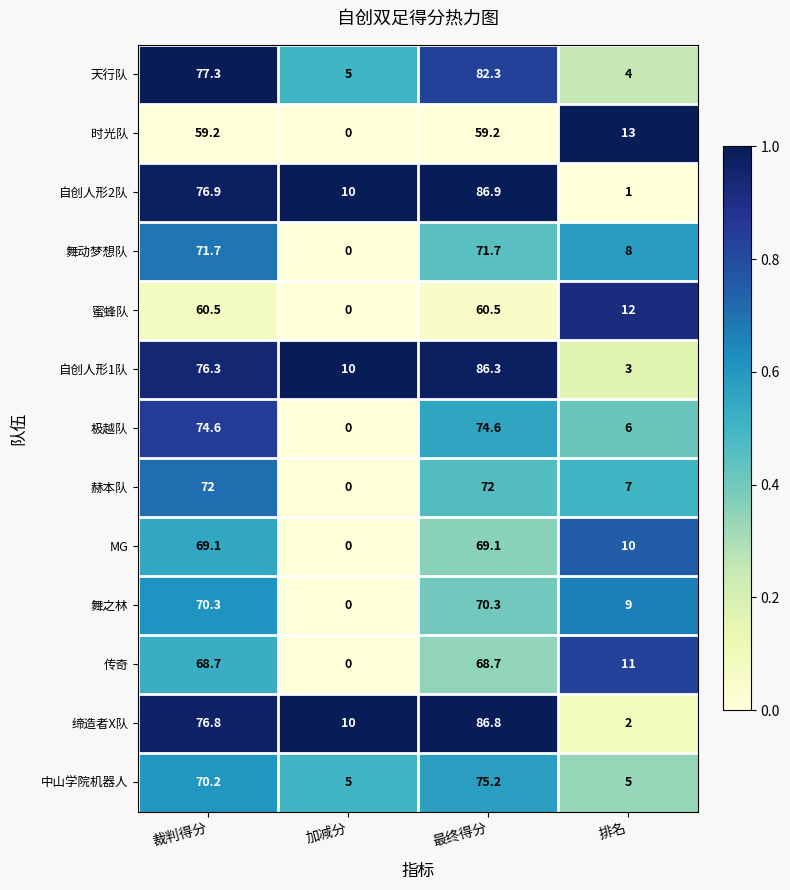

Between 加减分 and 最终得分, which series saw the biggest shift?

天行队